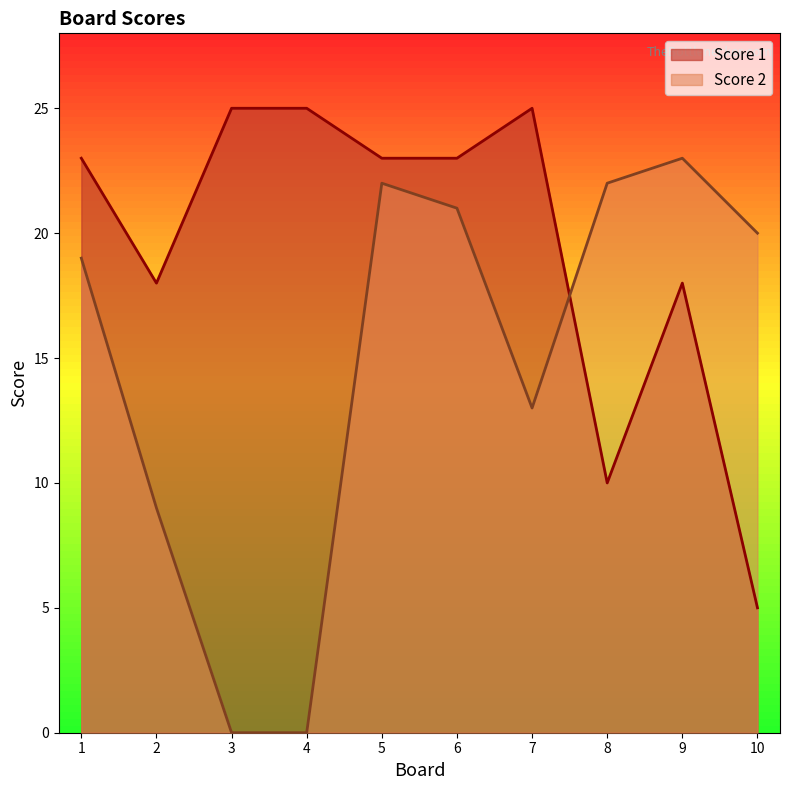

Which series has the largest total across all categories?

Score 1